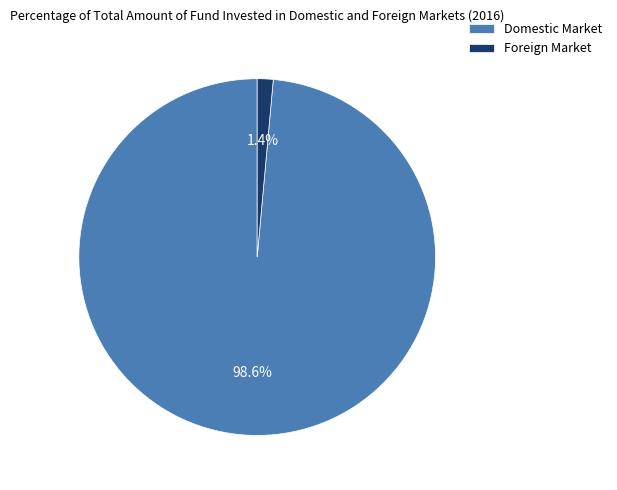

To the nearest percent, what portion does Foreign Market represent?

1%